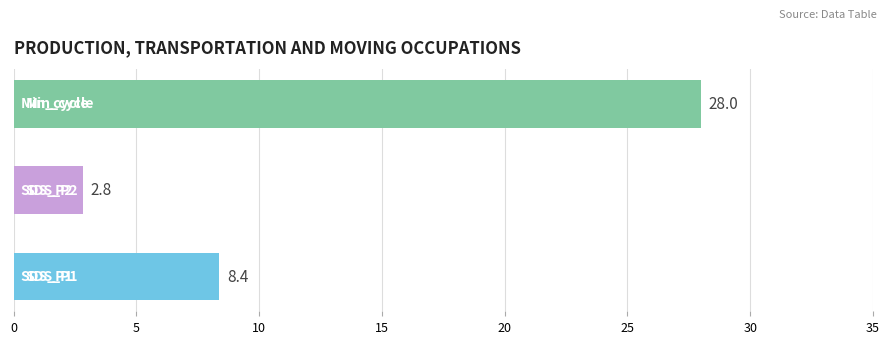

What is the difference between the maximum and minimum values?

25.2